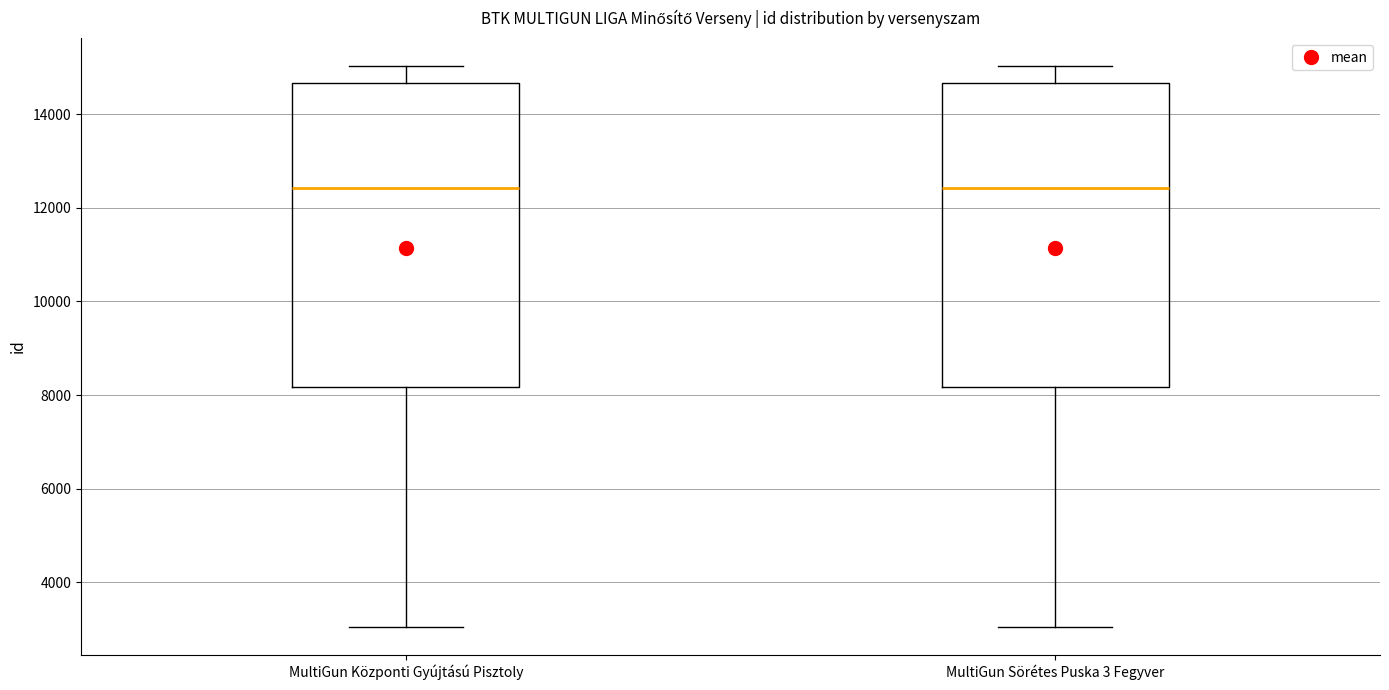

Reading left to right, transcribe this box plot: for each box, give where its median line is, the range the box spans, and where its two whiskers end, as read against the y-axis. The values are not printed on the chart, so give them approximately, as read against the axis.

MultiGun Központi Gyújtású Pisztoly: median 12400, box 8200 to 14600, whiskers 3000 to 15000
MultiGun Sörétes Puska 3 Fegyver: median 12400, box 8200 to 14600, whiskers 3000 to 15000